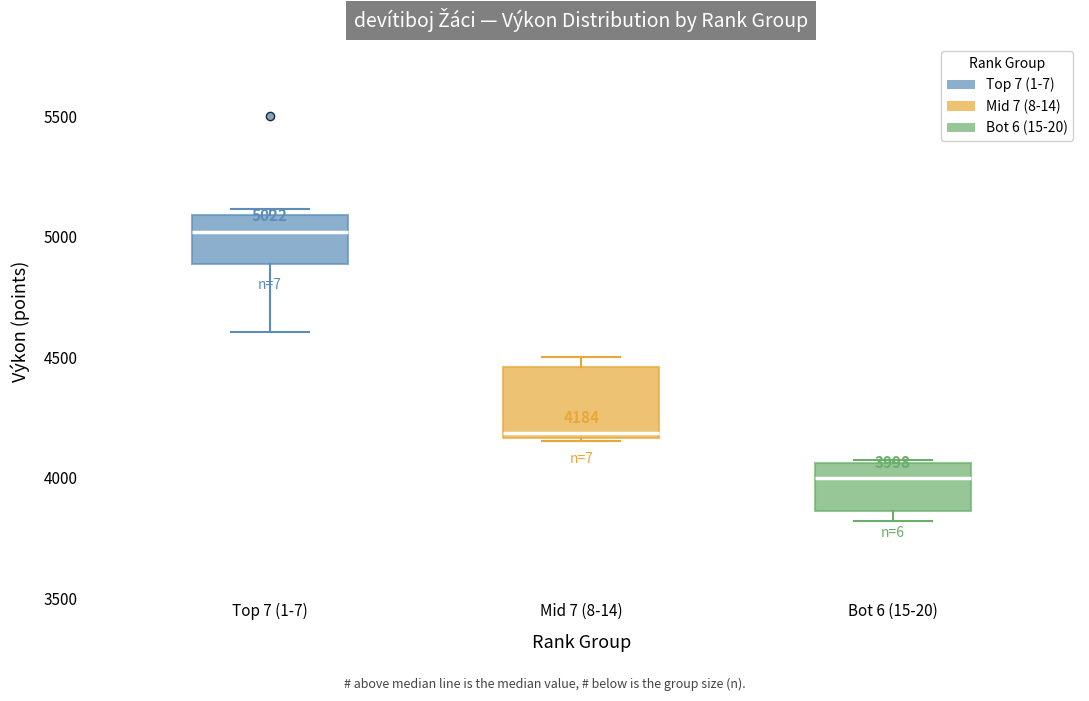

Which box is the tallest, from its lower edge to its upper edge?

Mid 7 (8-14)